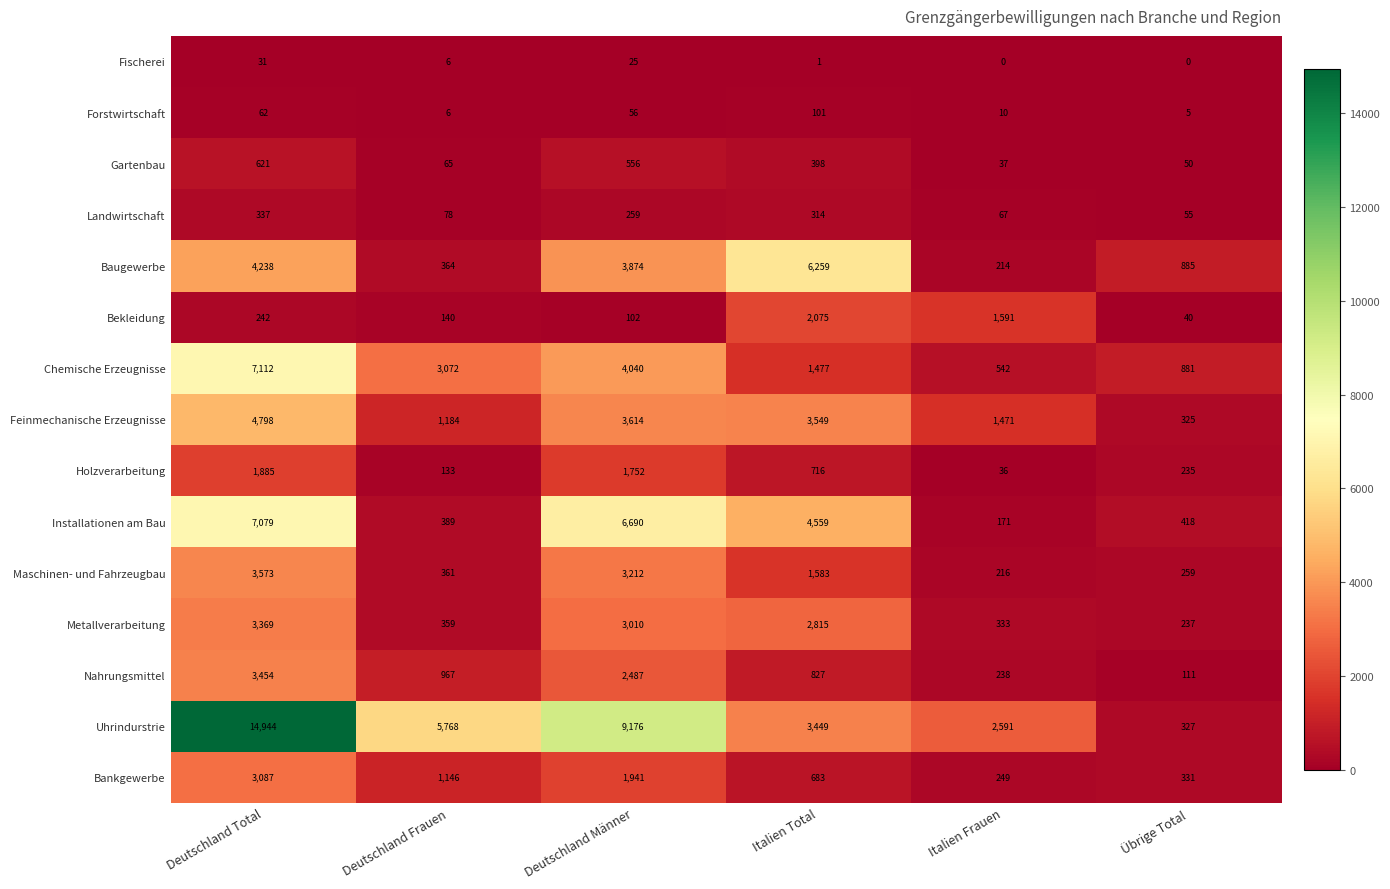

Which series has the widest spread of values?

Uhrindurstrie